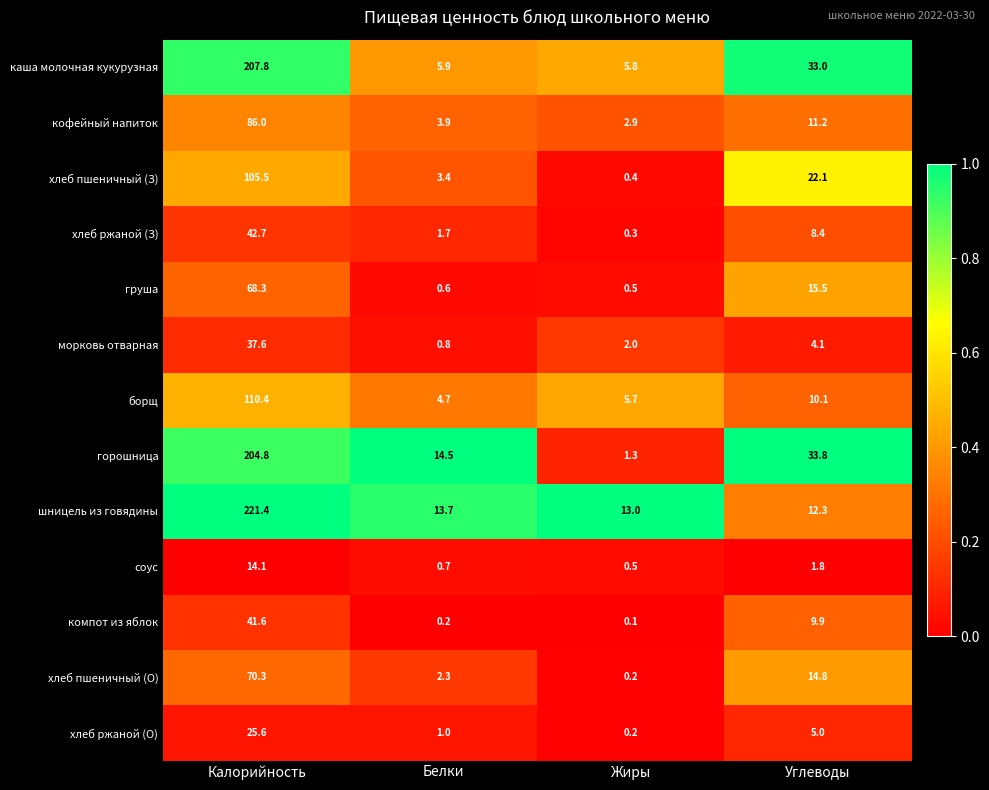

What is the spread (max minus min) of values at Жиры?

12.9